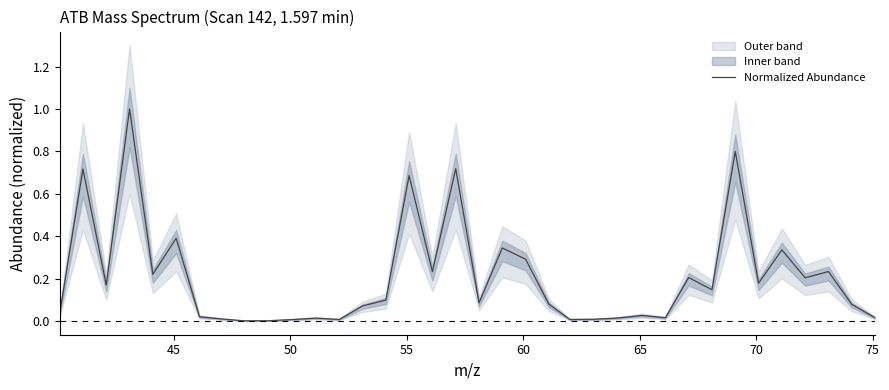

What is the value of the 18th point from the left?

0.7